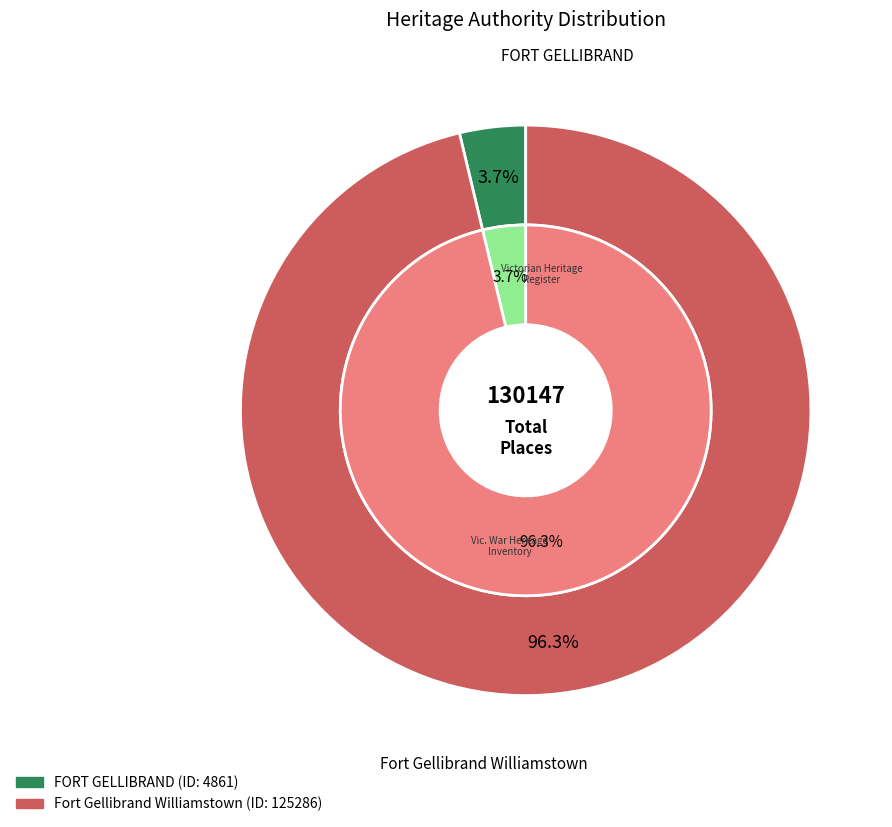

Combined, what portion of the pie is FORT GELLIBRAND and Fort Gellibrand Williamstown?

100.0%